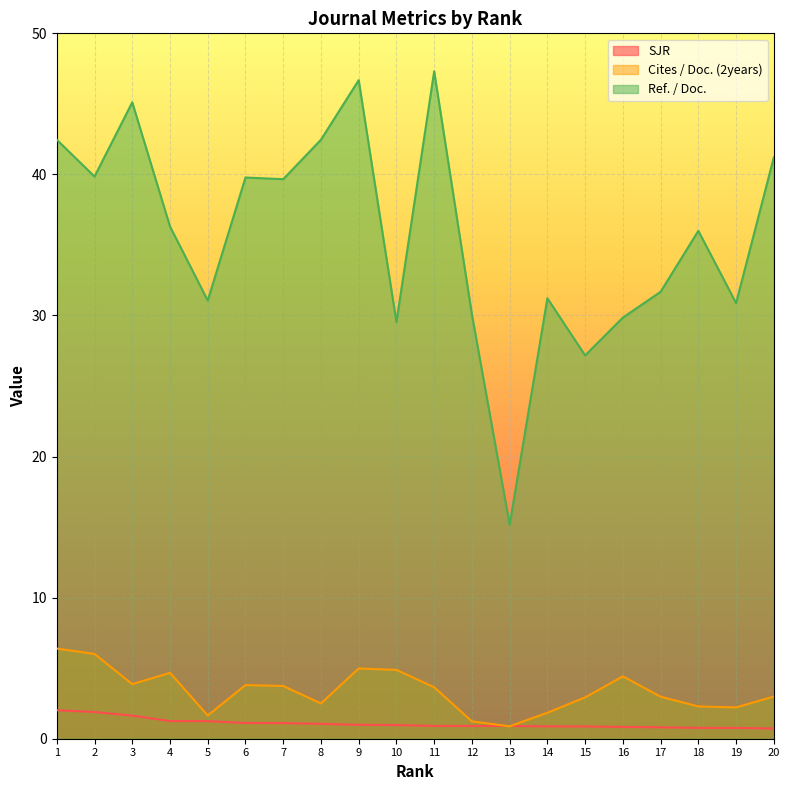

Is it true that Cites / Doc. (2years) equals 3.8 at 6?

True